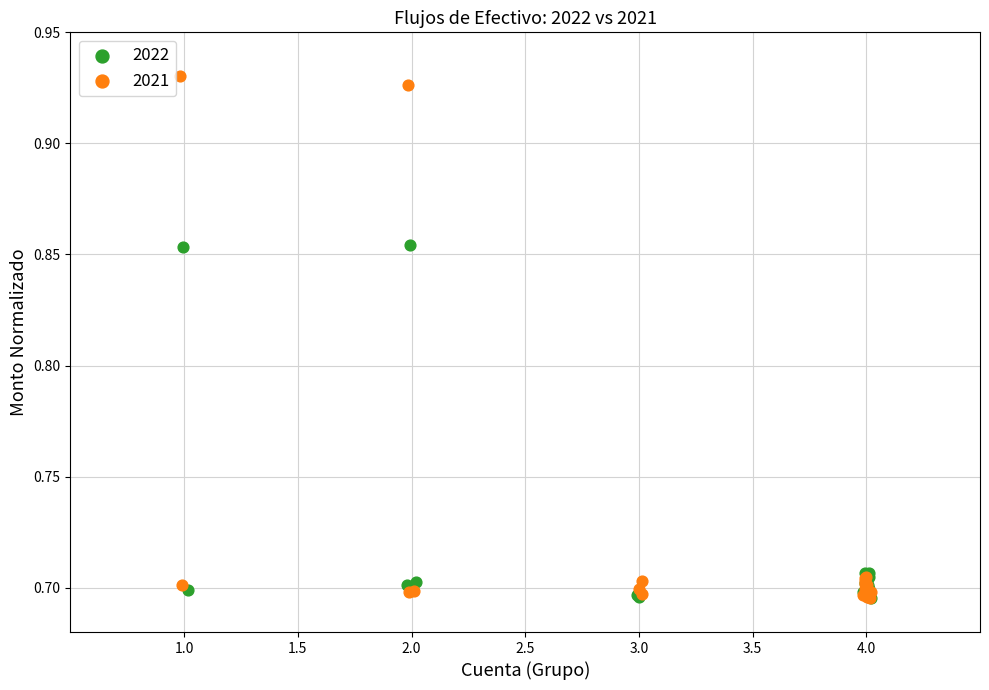

Which series has the largest Y range (max minus min)?

2021